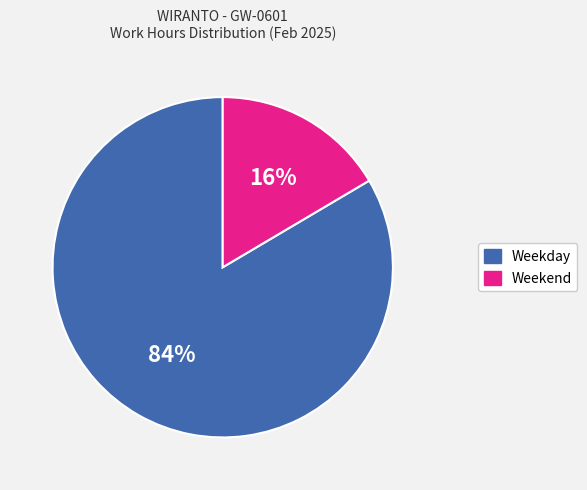

To the nearest percent, what is the average slice percentage?

50%